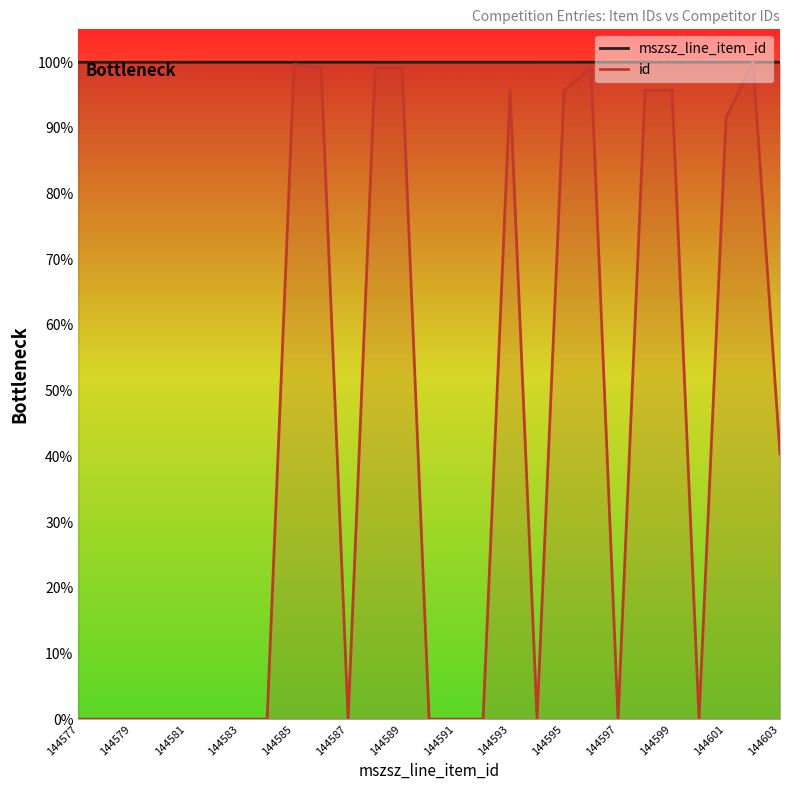

Rank the series by their average value, from lowest to highest.

id, mszsz_line_item_id